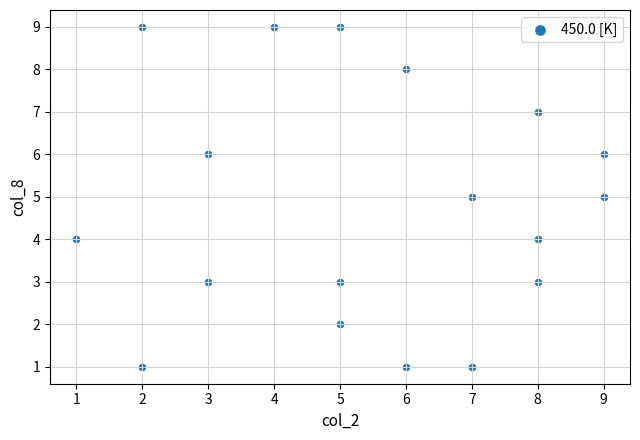

What is the range of Y values (max minus min)?

8